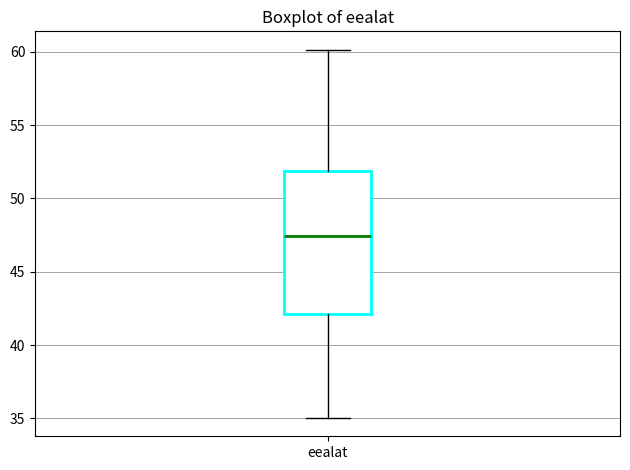

Transcribe this box plot: give where the median line is, the range the box spans, and where the two whiskers end, as read against the y-axis. The values are not printed on the chart, so give them approximately, as read against the axis.

median 47.5, box 42.0 to 52.0, whiskers 35.0 to 60.0